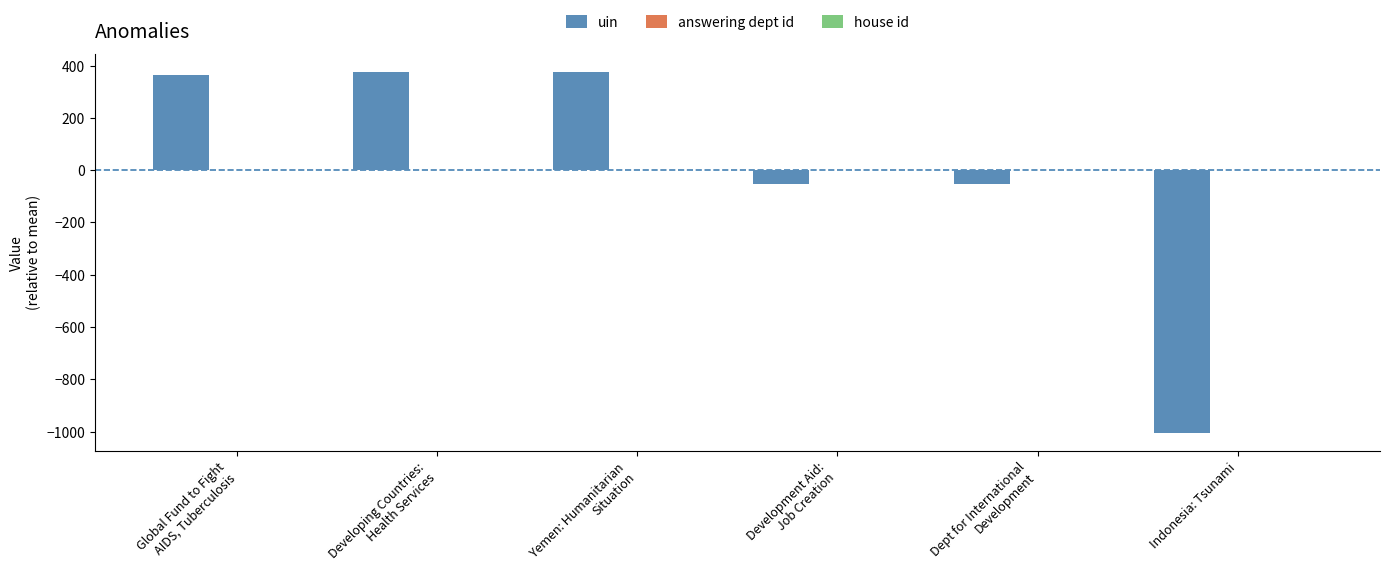

Are the bars horizontal?

No